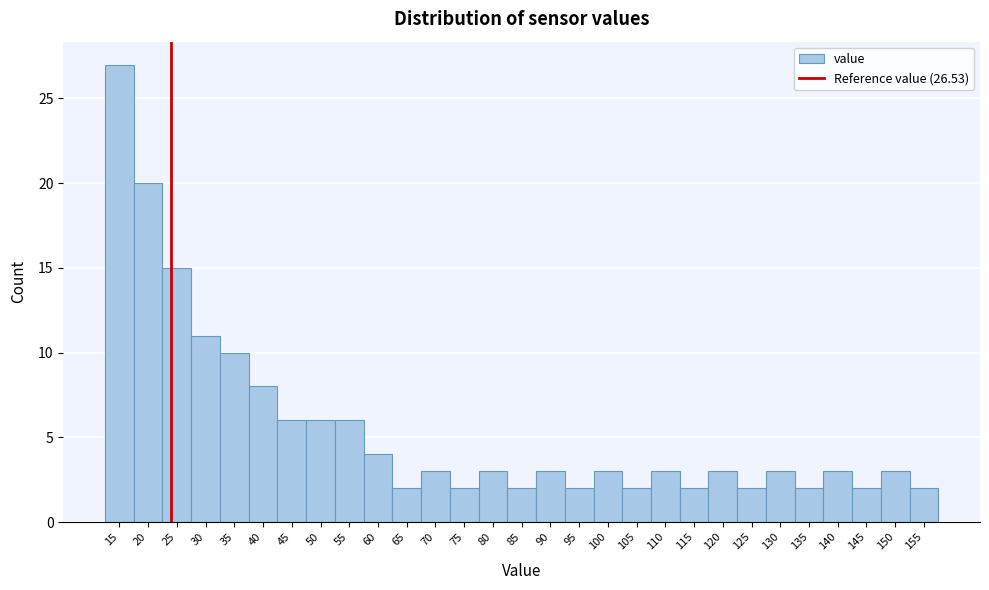

Reading left to right, transcribe all the data shown in this chart.

27	20	15	11	10	8	6	6	6	4	2	3	2	3	2	3	2	3	2	3	2	3	2	3	2	3	2	3	2